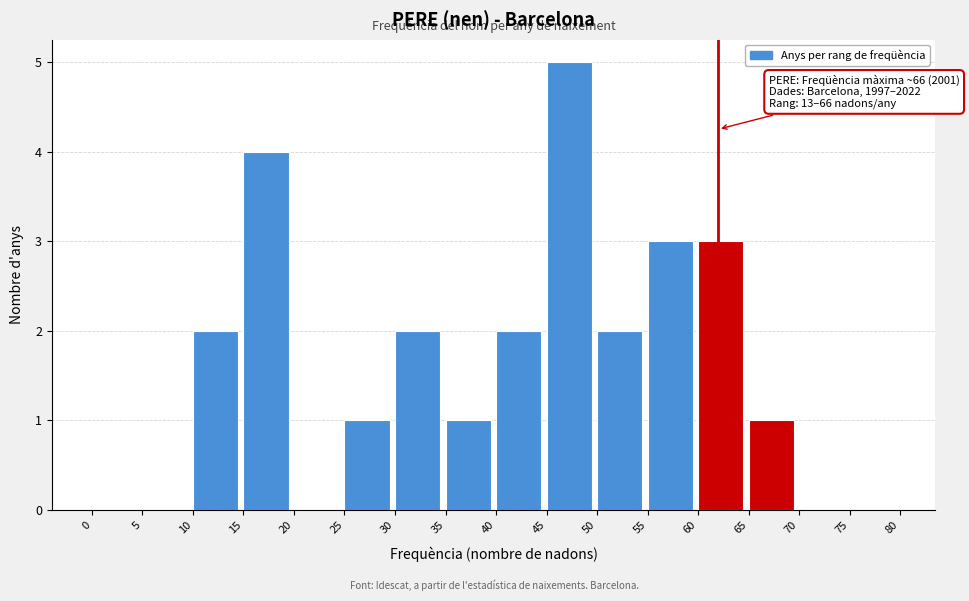

Which range on the x-axis has the tallest bar?

45 to 50